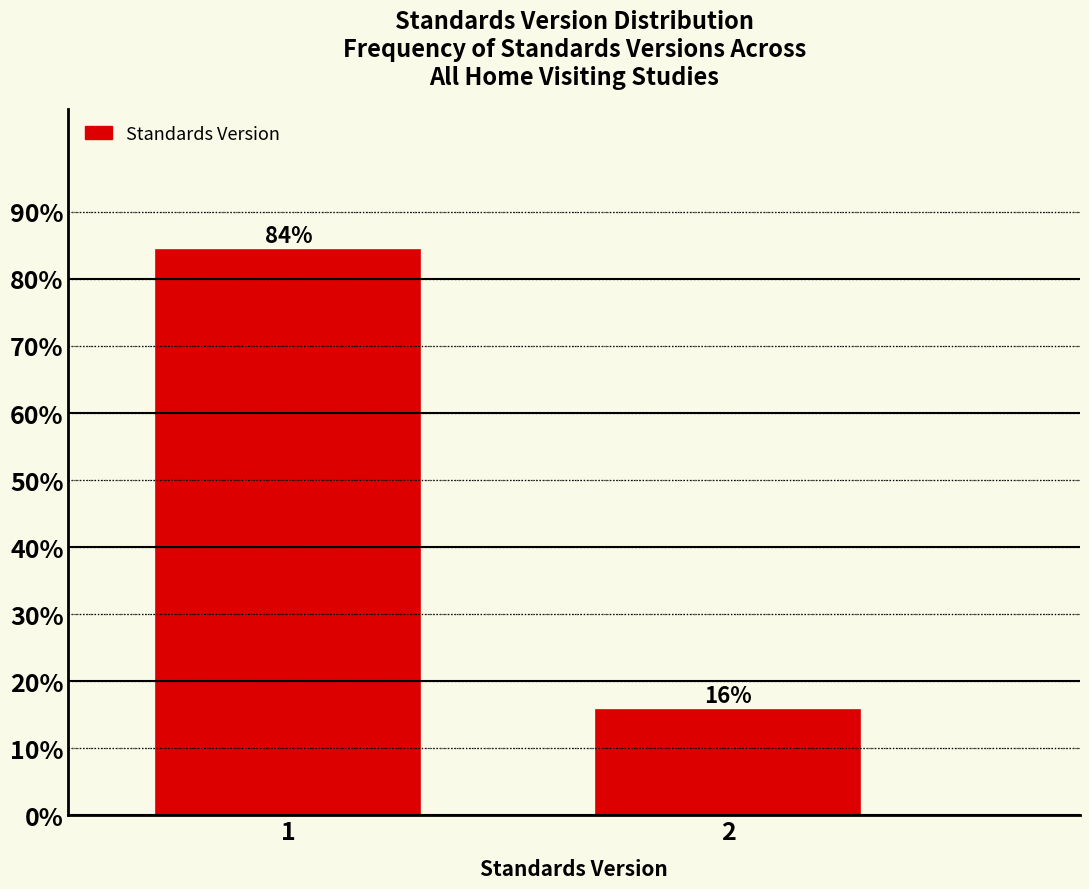

What is the value of the 2nd bar from the left?

15.7